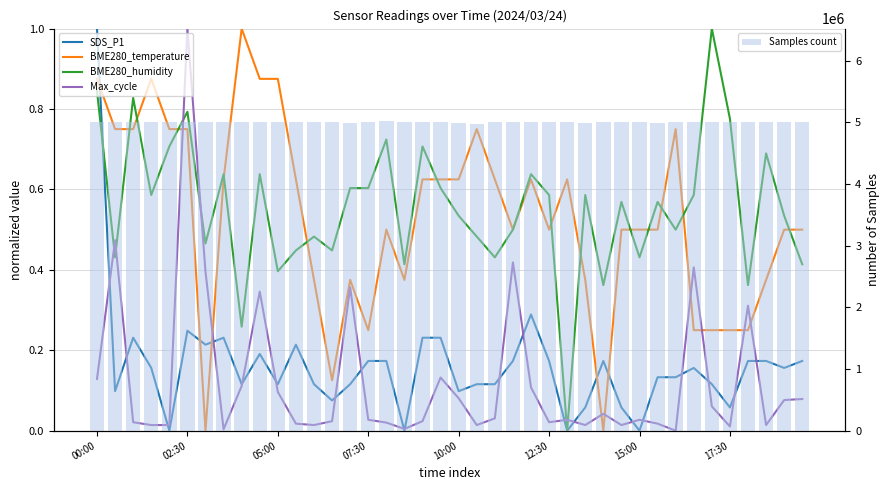

How many values in the BME280_humidity series exceed 0?

39